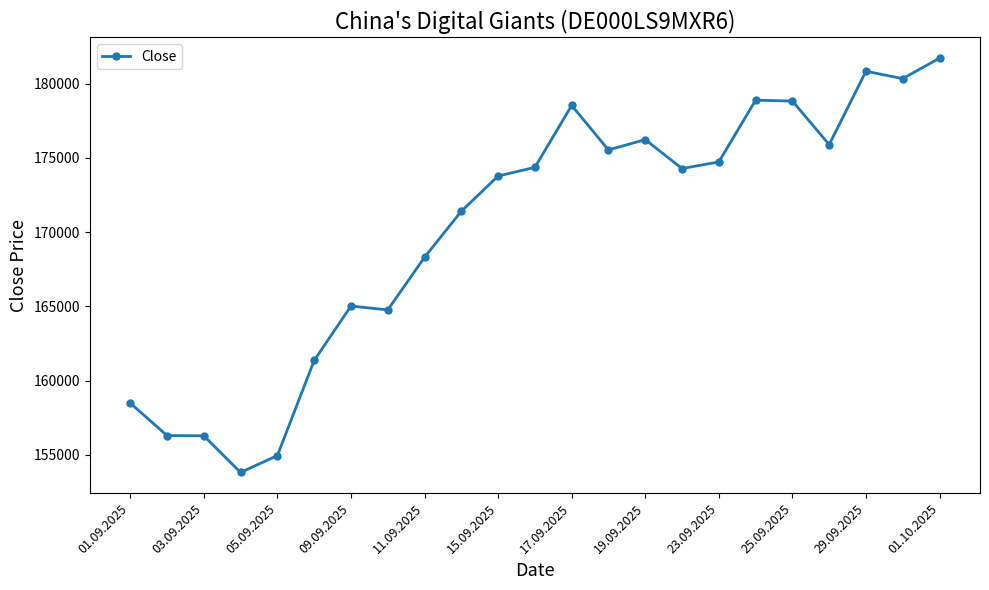

What is the value of the 16th point from the left?

174282